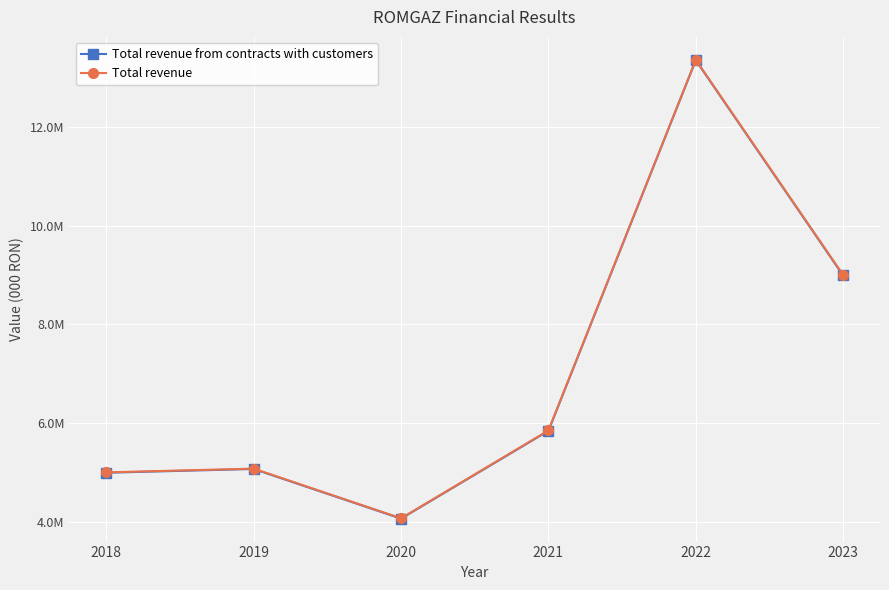

The Total revenue series shows 7137022 at 2022. True or false?

False